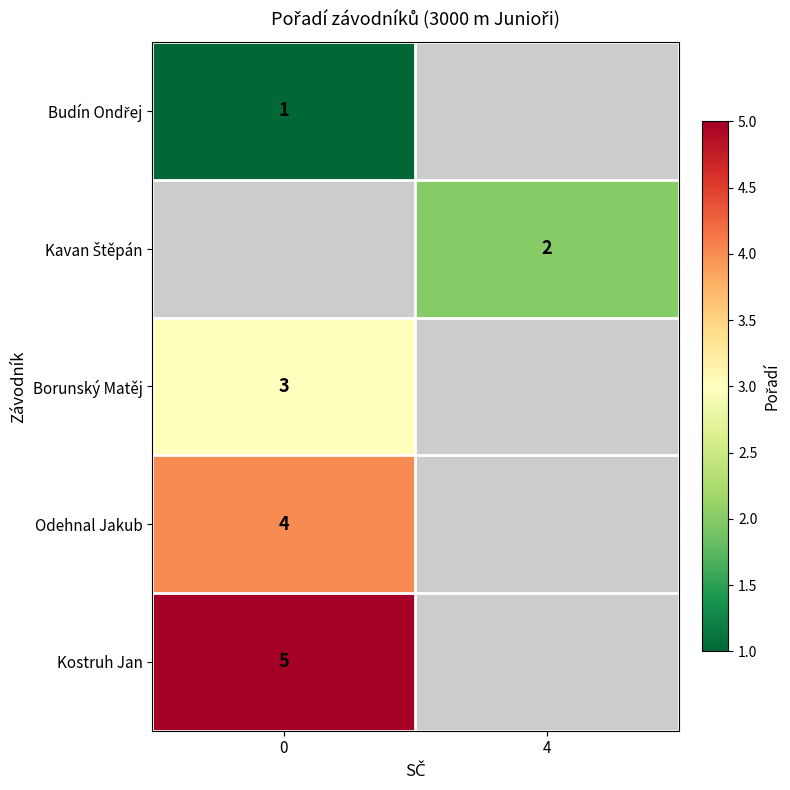

True or false: Borunský Matěj has a value of 0.8 at 0.

False